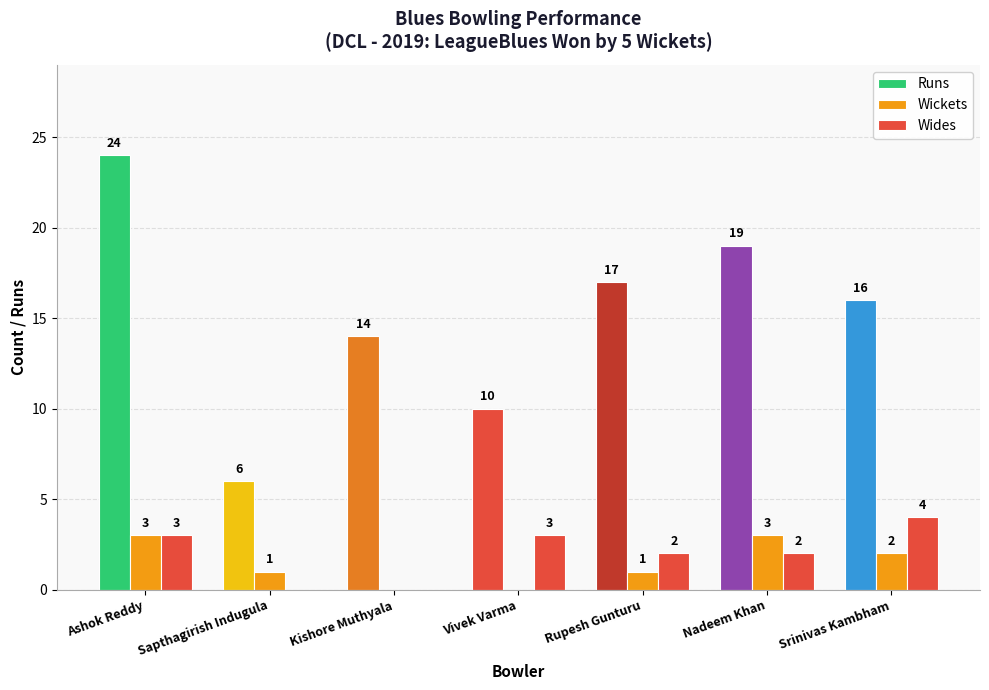

Are the bars horizontal?

No